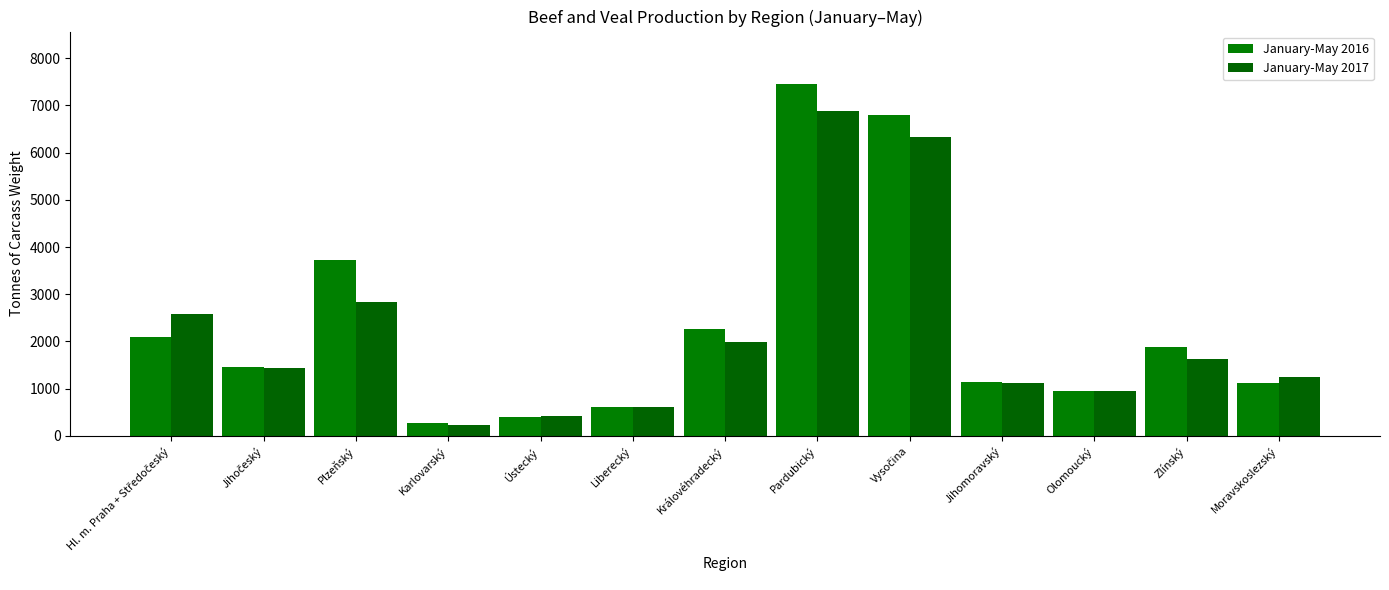

What is the difference between the highest and lowest values at Plzeňský?

889